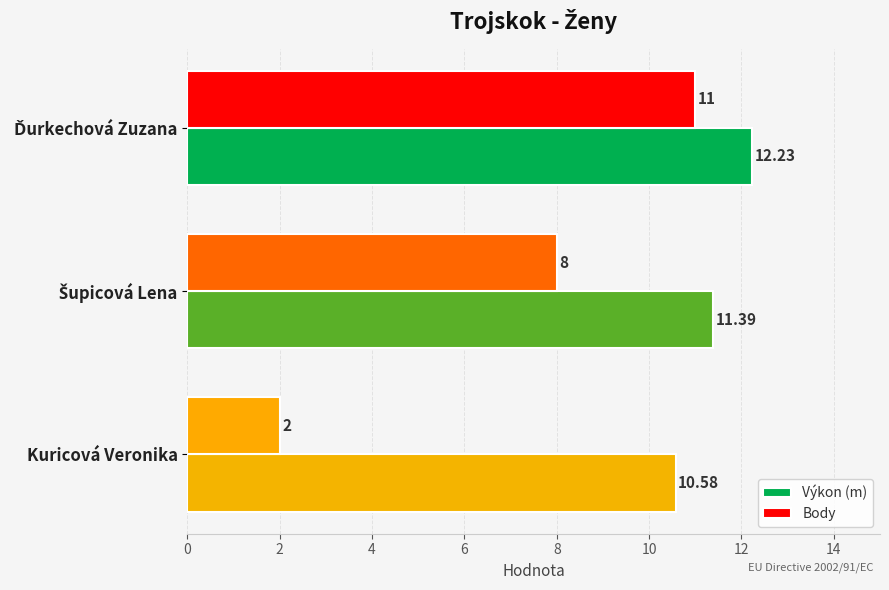

Rank the series by their average value, from highest to lowest.

Výkon (m), Body